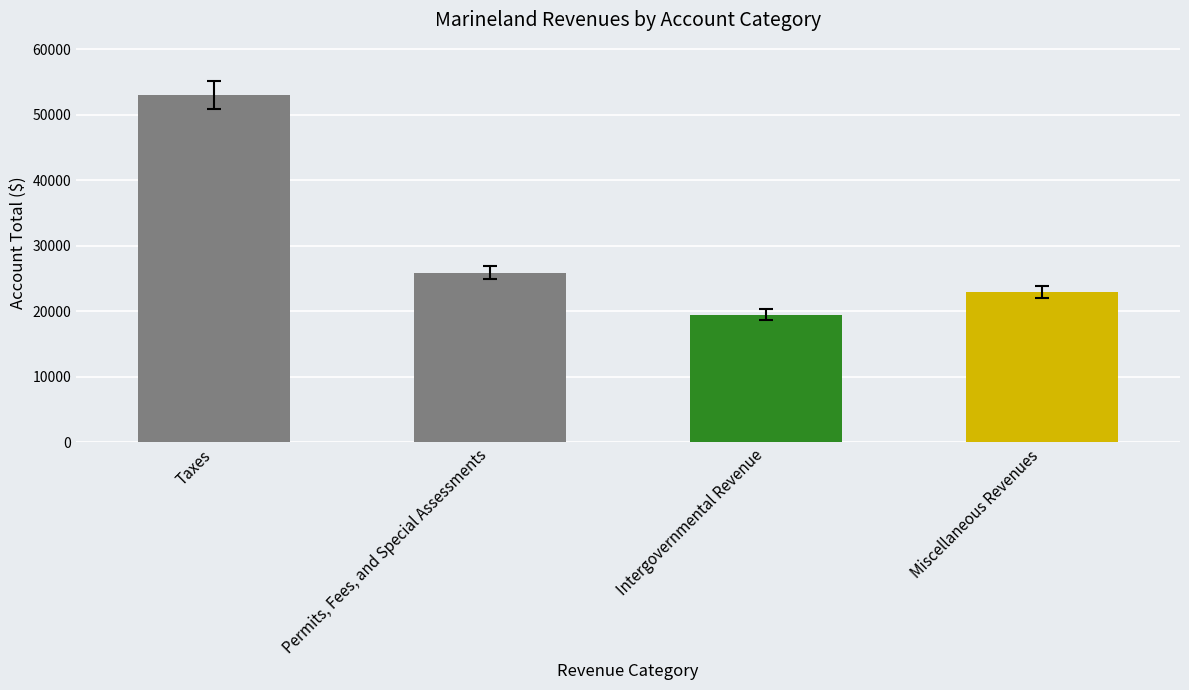

What is the smallest value displayed?

19525